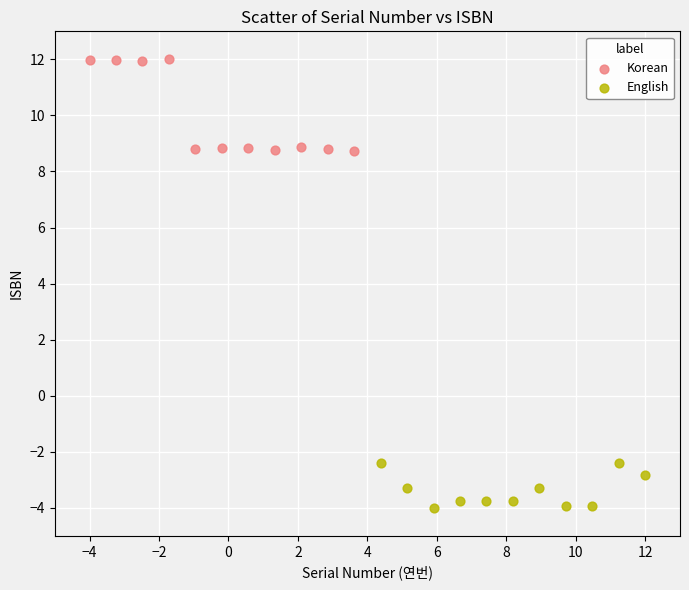

Which series has the largest Y range (max minus min)?

Korean